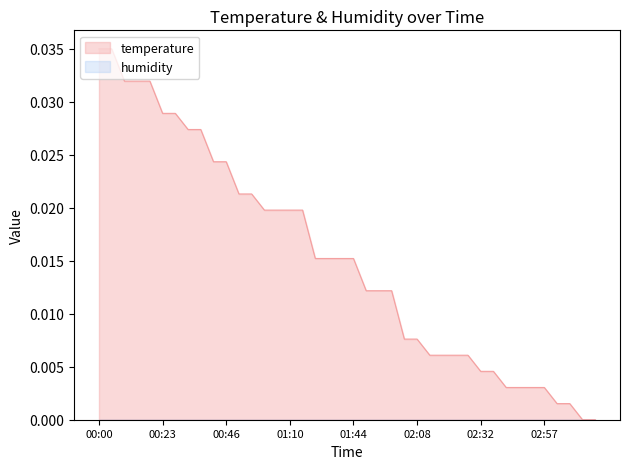

Does the chart display data point markers on the line(s)?

No